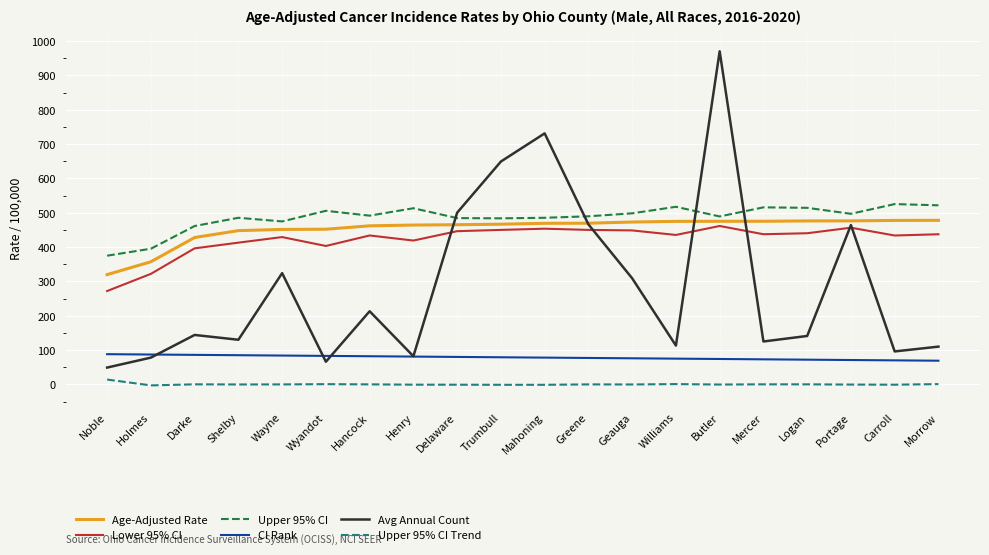

At which category is the sum across all series the highest?

Butler